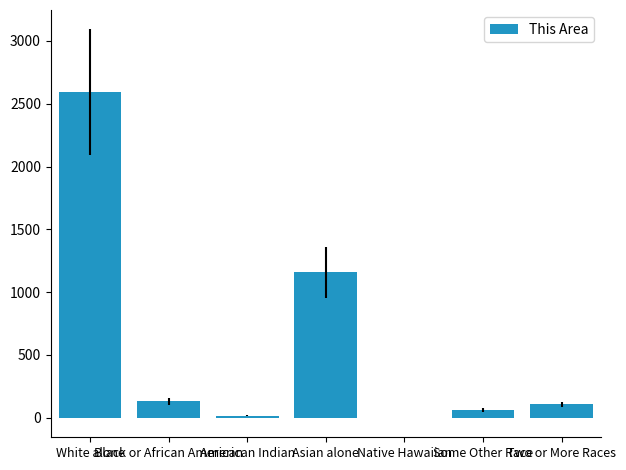

What is the greatest value displayed?

2592